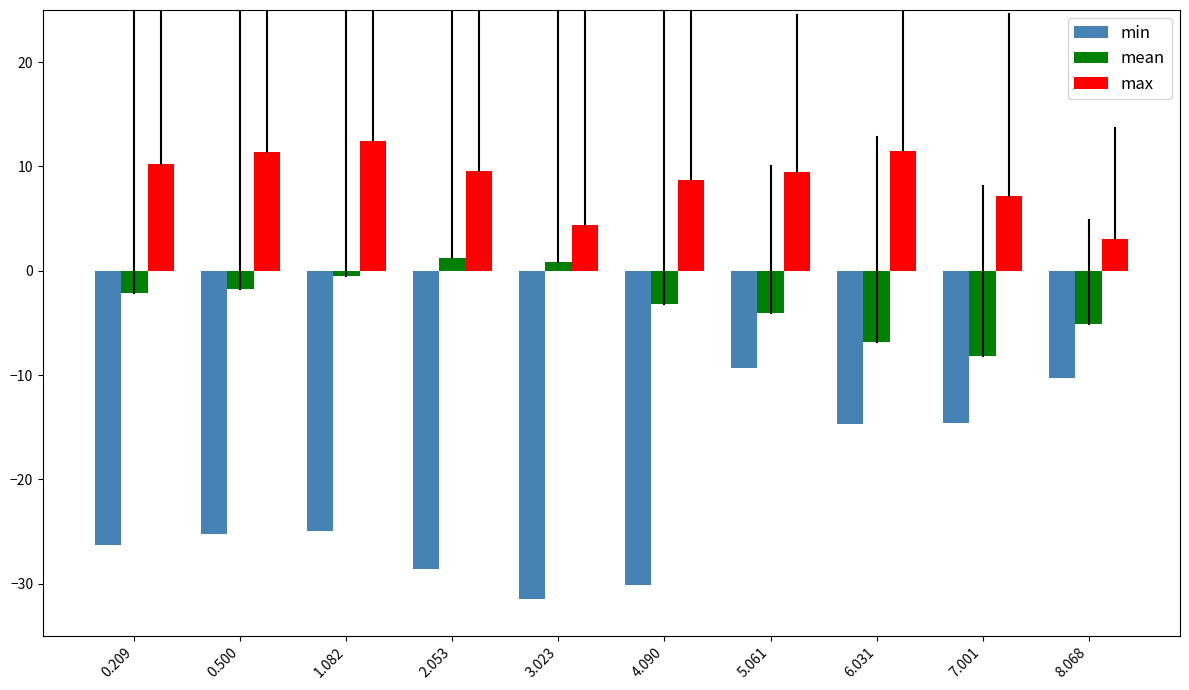

Rank the series by their maximum value, from lowest to highest.

min, mean, max